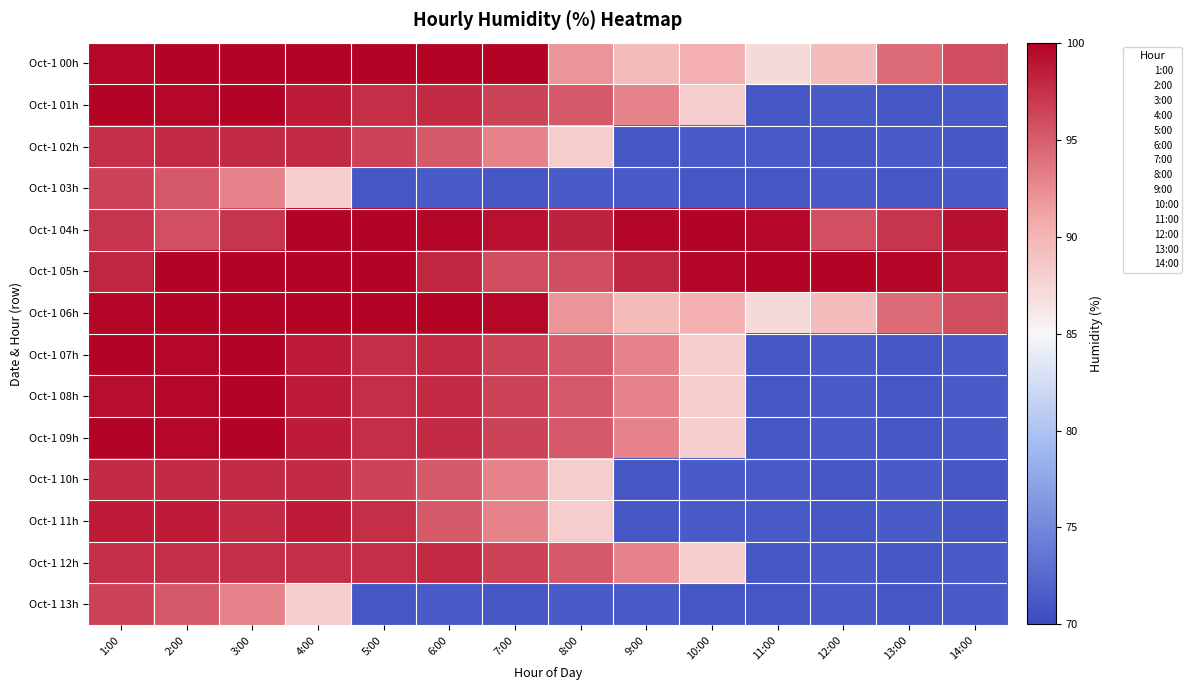

At 14:00, list the series in order from smallest to largest.

Oct-1 02h, Oct-1 10h, Oct-1 11h, Oct-1 01h, Oct-1 03h, Oct-1 07h, Oct-1 08h, Oct-1 09h, Oct-1 12h, Oct-1 13h, Oct-1 00h, Oct-1 06h, Oct-1 05h, Oct-1 04h